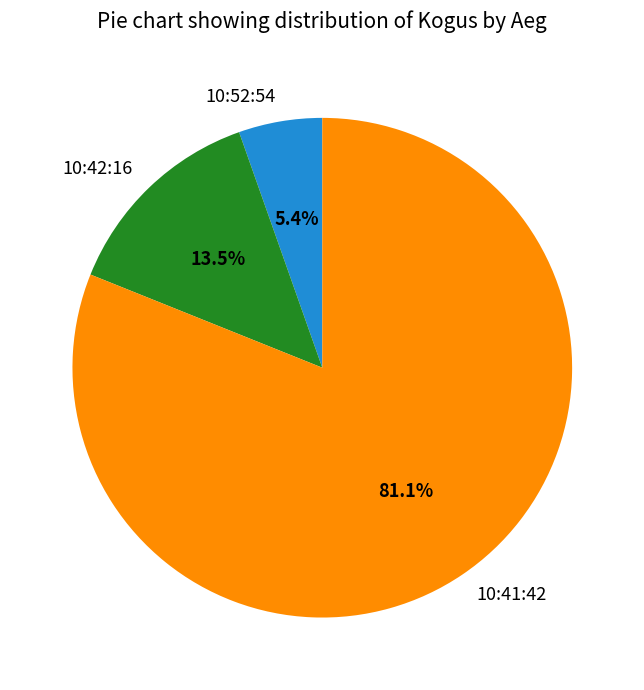

To the nearest percent, what is the combined percentage of 10:52:54 and 10:41:42?

86%